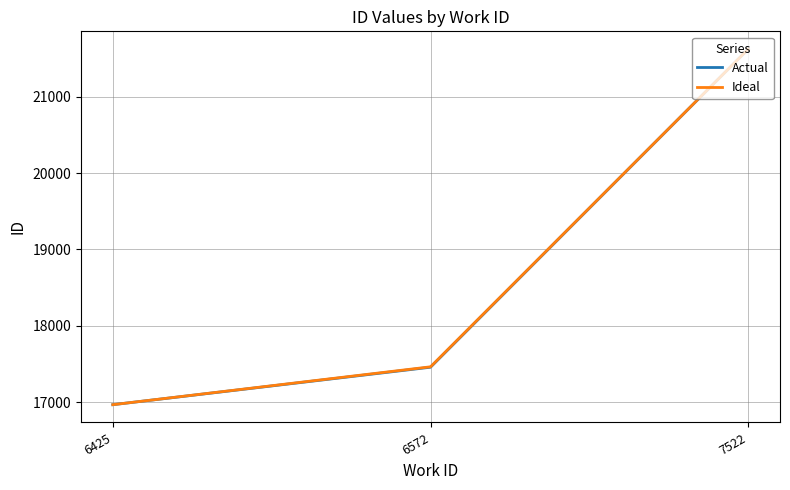

How many distinct data groups are displayed?

2